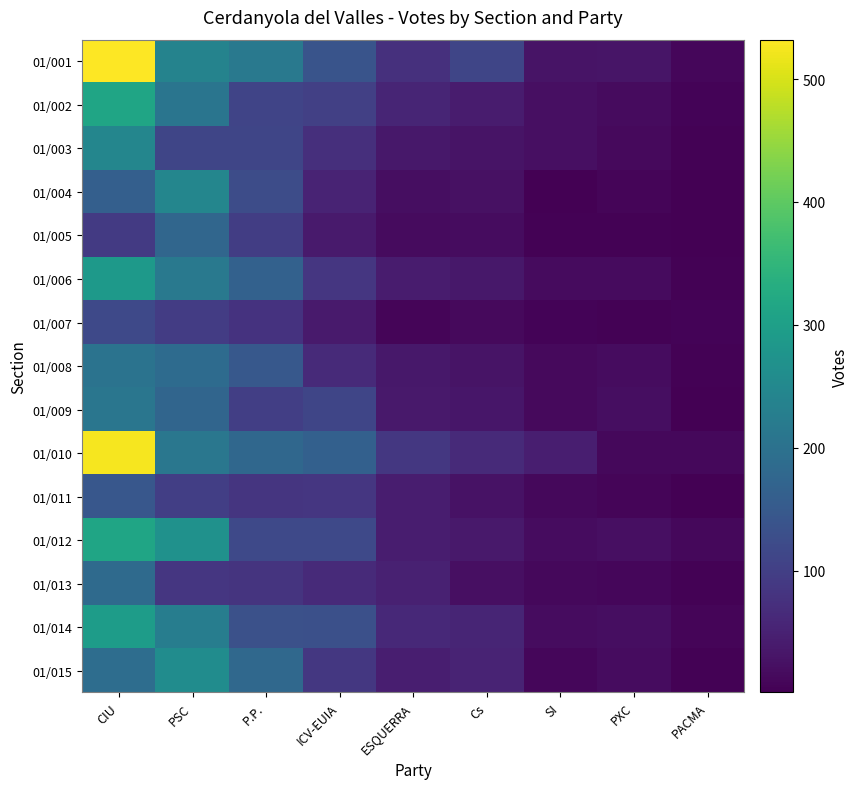

List the series in order of their peak value, highest first.

01/001, 01/010, 01/002, 01/012, 01/014, 01/006, 01/015, 01/003, 01/004, 01/009, 01/008, 01/013, 01/005, 01/011, 01/007